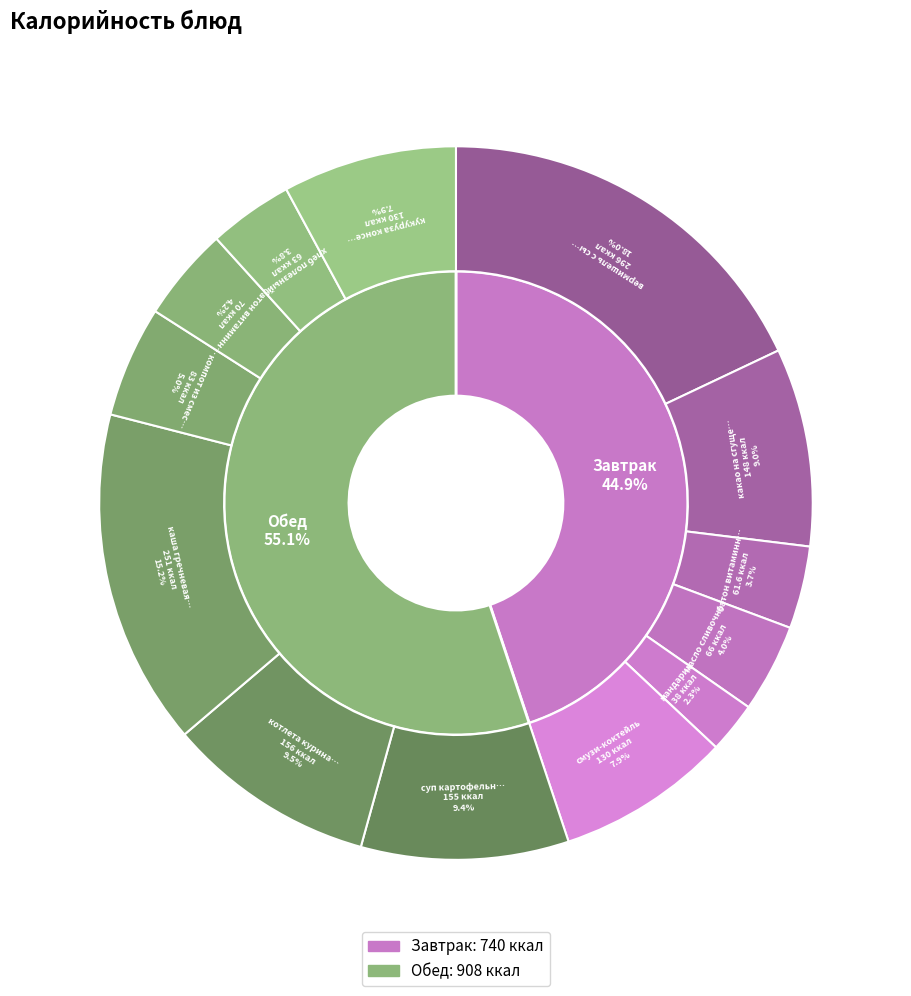

Which slice is the smallest?

мандарин